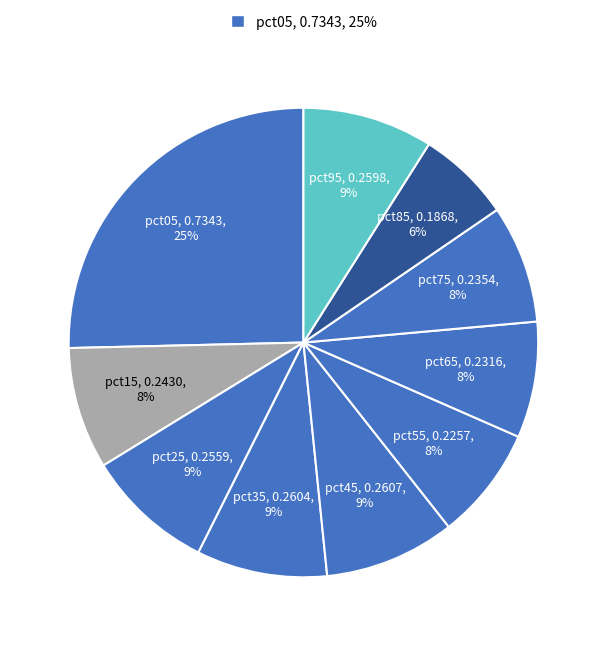

How many slices are in this pie chart?

10